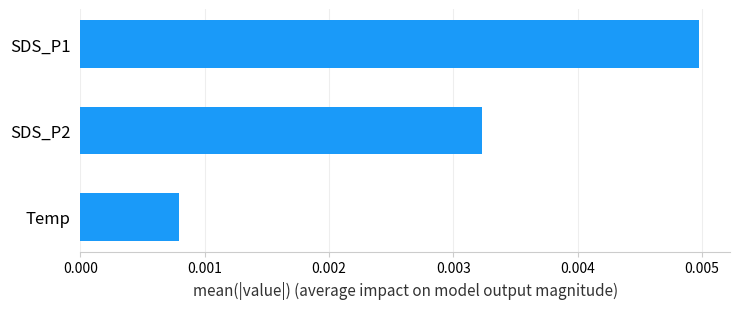

List the labels in order of value, smallest first.

Temp, SDS_P2, SDS_P1